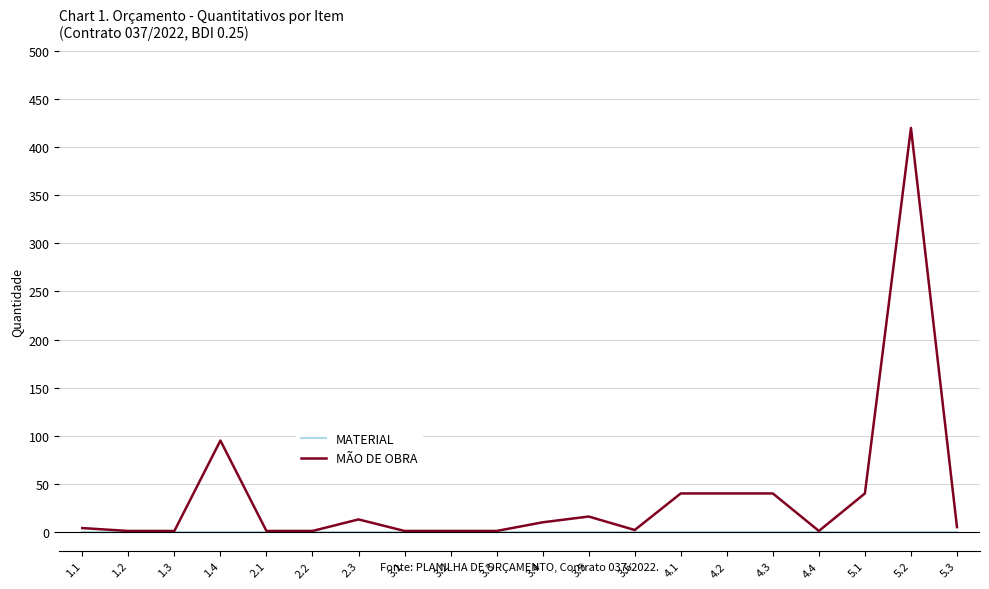

The MÃO DE OBRA series shows 13 at 2.3. True or false?

True